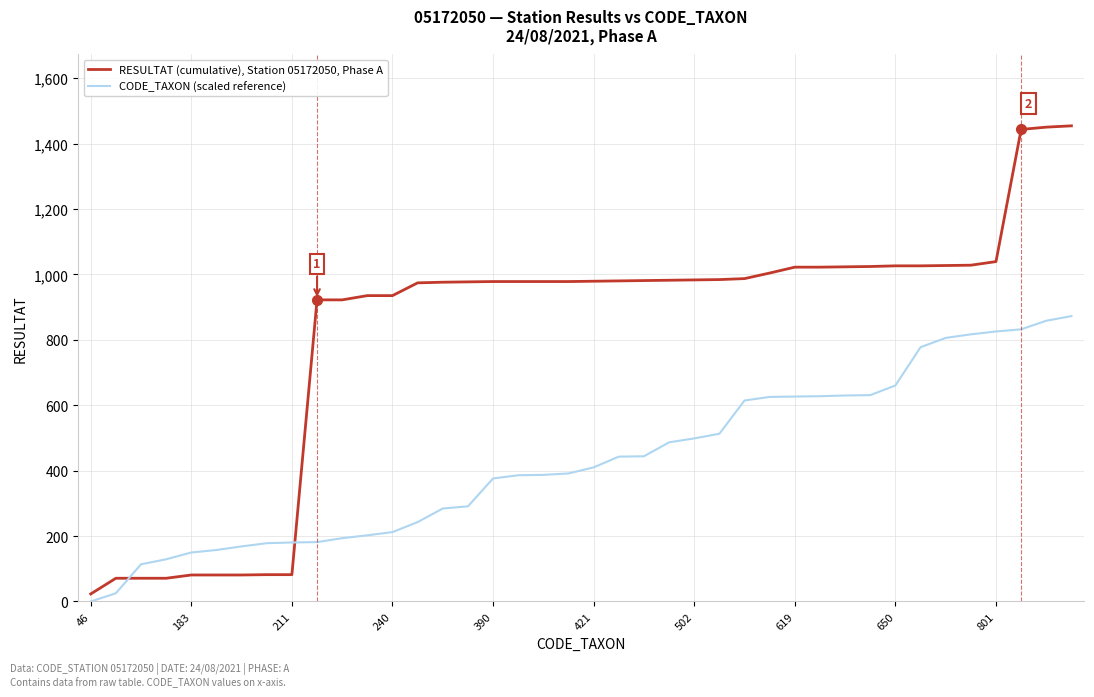

Which series has the largest range (max minus min)?

RESULTAT (cumulative), Station 05172050, Phase A